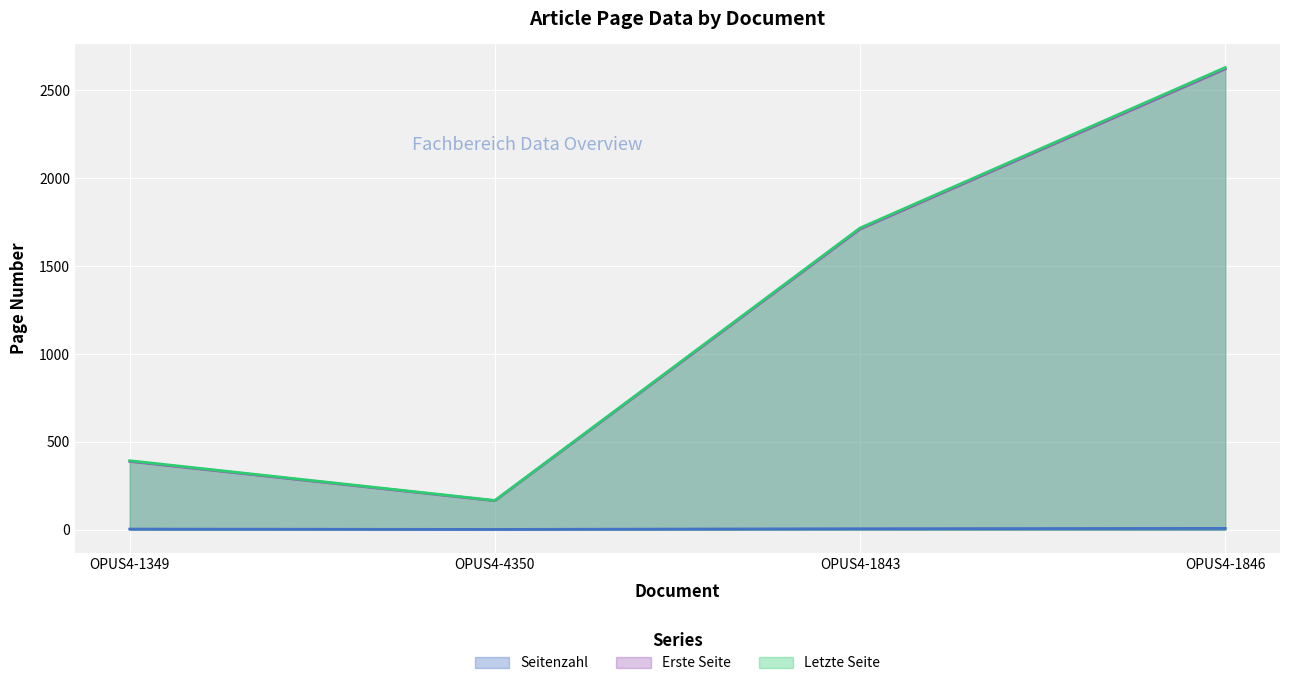

What is the average value of the Erste Seite series?

1222